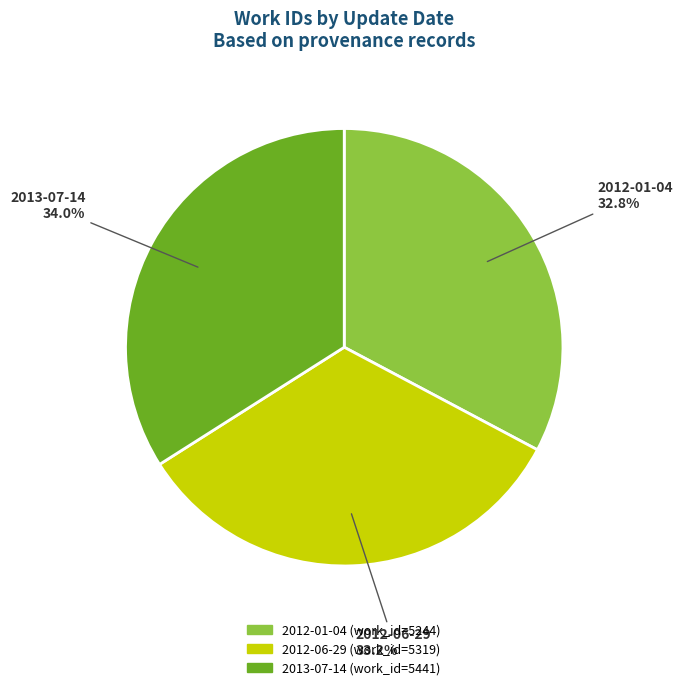

To the nearest percent, what is the average slice percentage?

33%